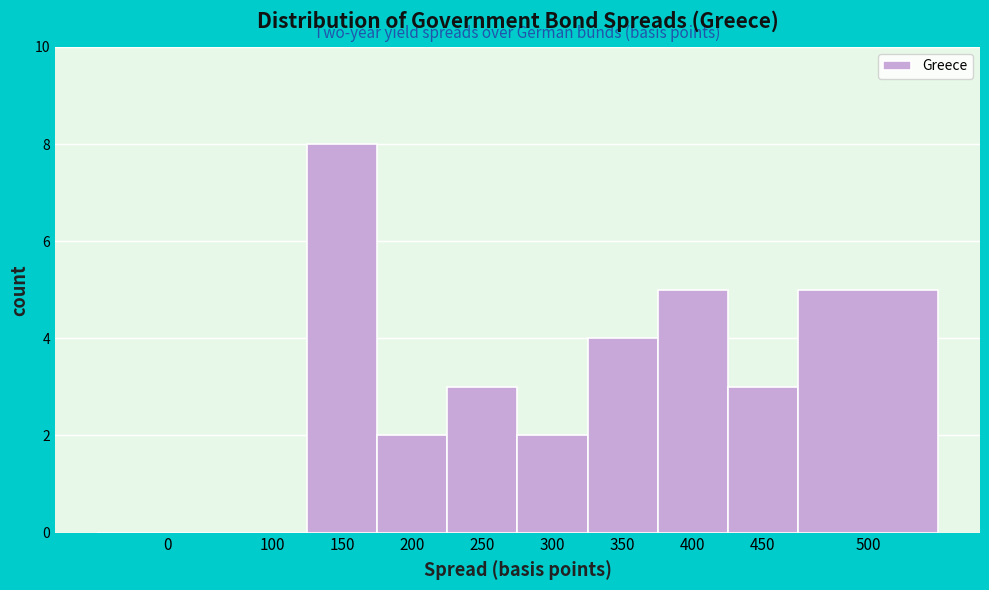

Reading right to left, list all the values displayed in this chart.

500=5	450=3	400=5	350=4	300=2	250=3	200=2	150=8	100=0	0=0